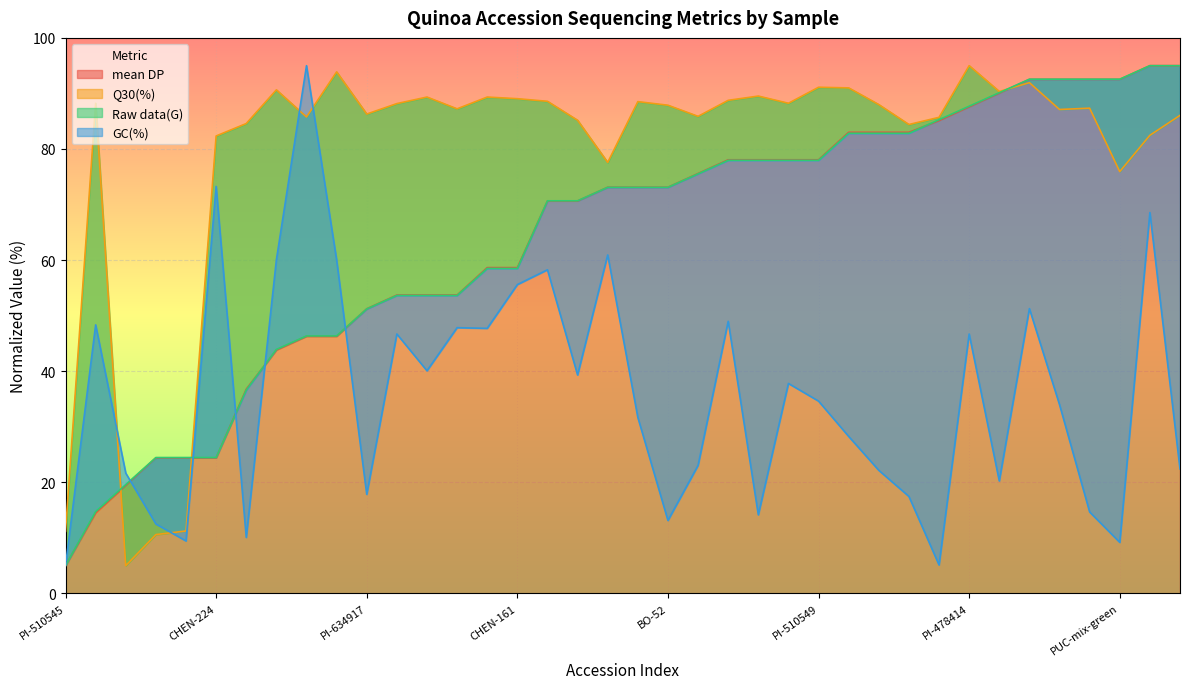

True or false: GC(%) has a value of 46.7 at D-9977.

True